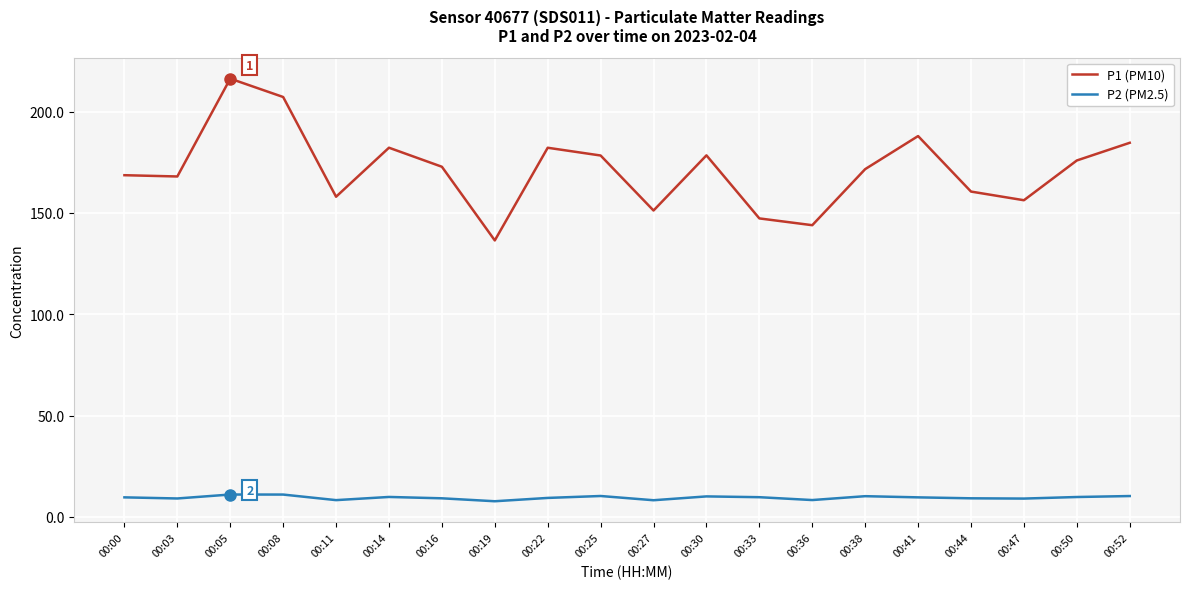

Which series has the widest spread of values?

P1 (PM10)